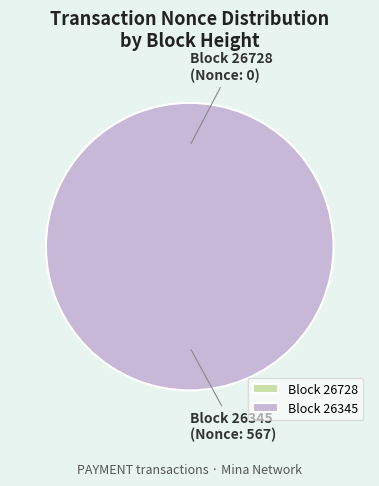

Which category has the biggest portion of the pie?

26345